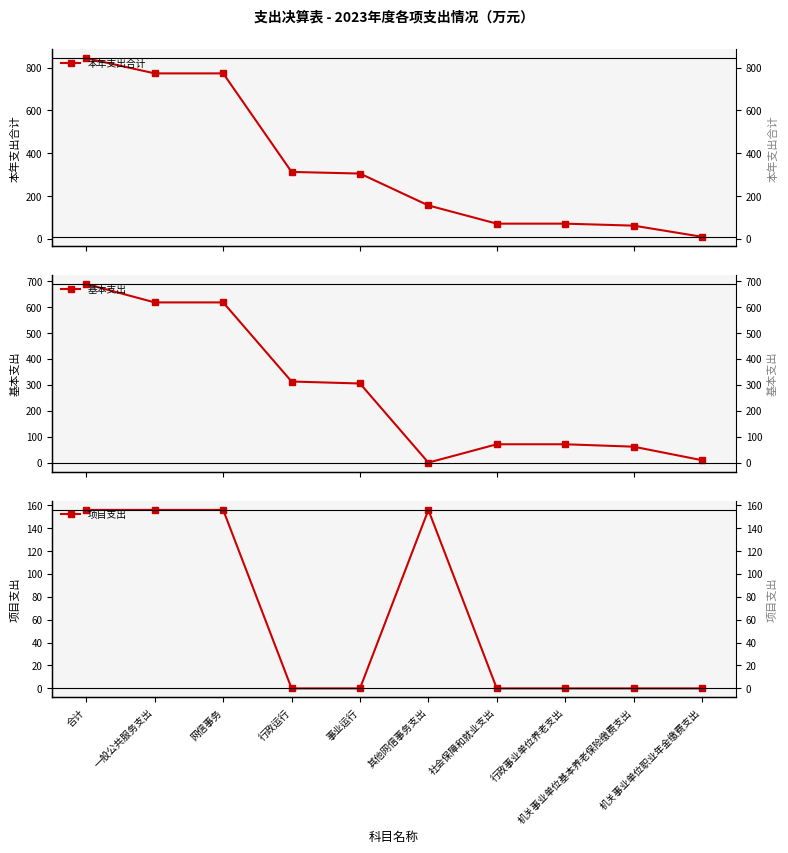

At how many categories does at least one series exceed 650?

3